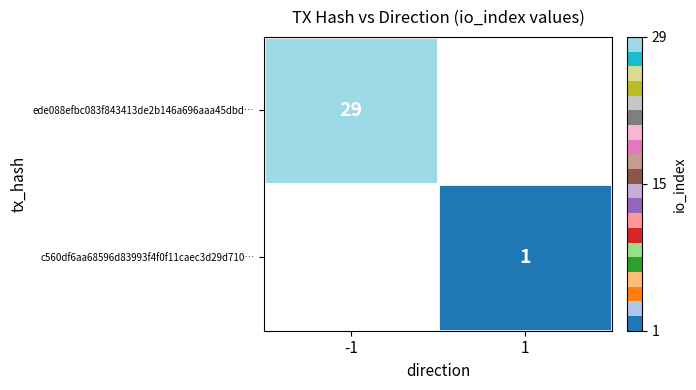

True or false: ede088efbc083f843413de2b146a696aaa45dbd… has a value of 40.0 at -1.

False